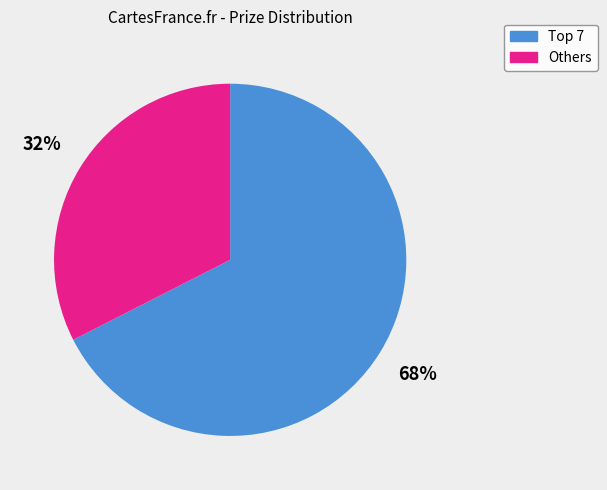

Is there any slice that represents more than half of the pie?

Yes